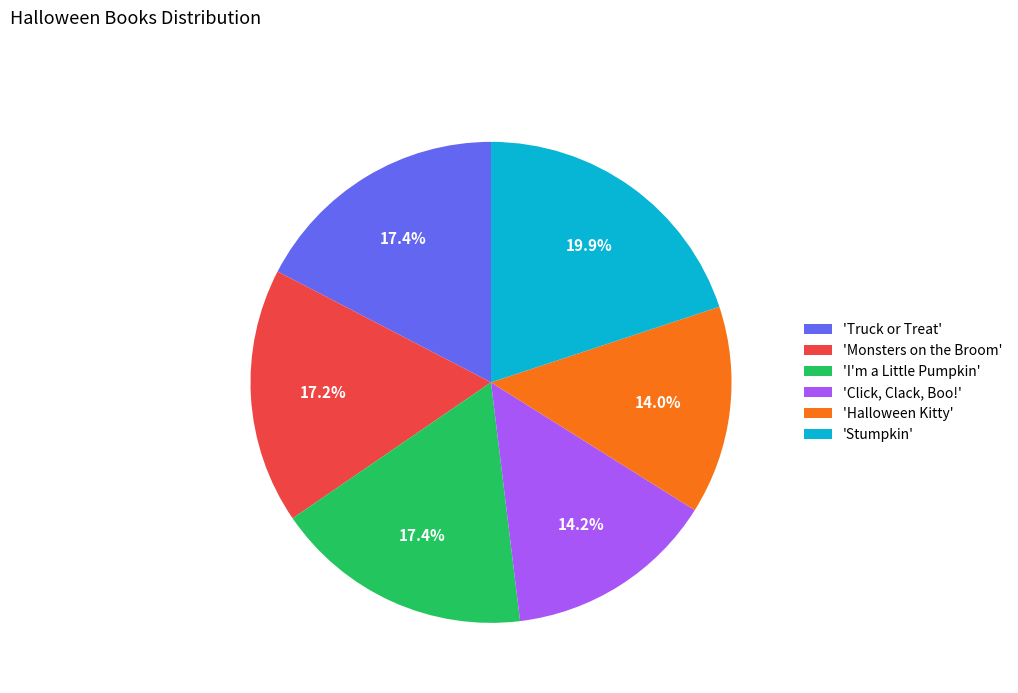

Which slice is the largest?

'Stumpkin'